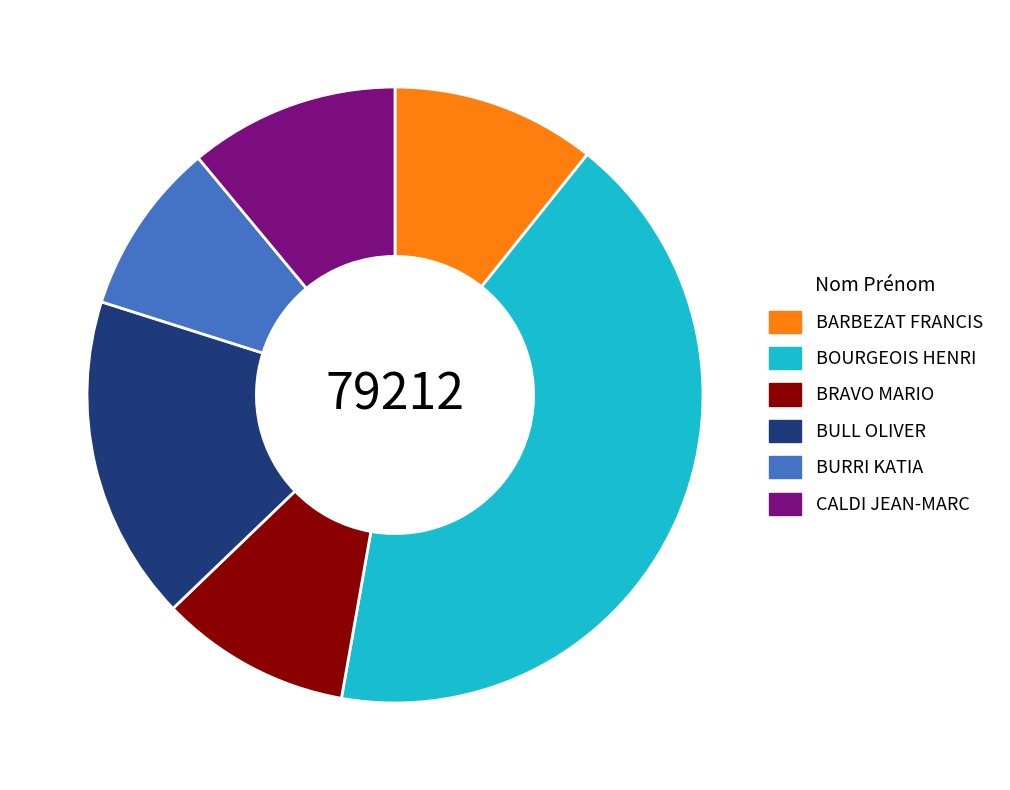

Is it true that BRAVO MARIO is 16% of the pie?

False